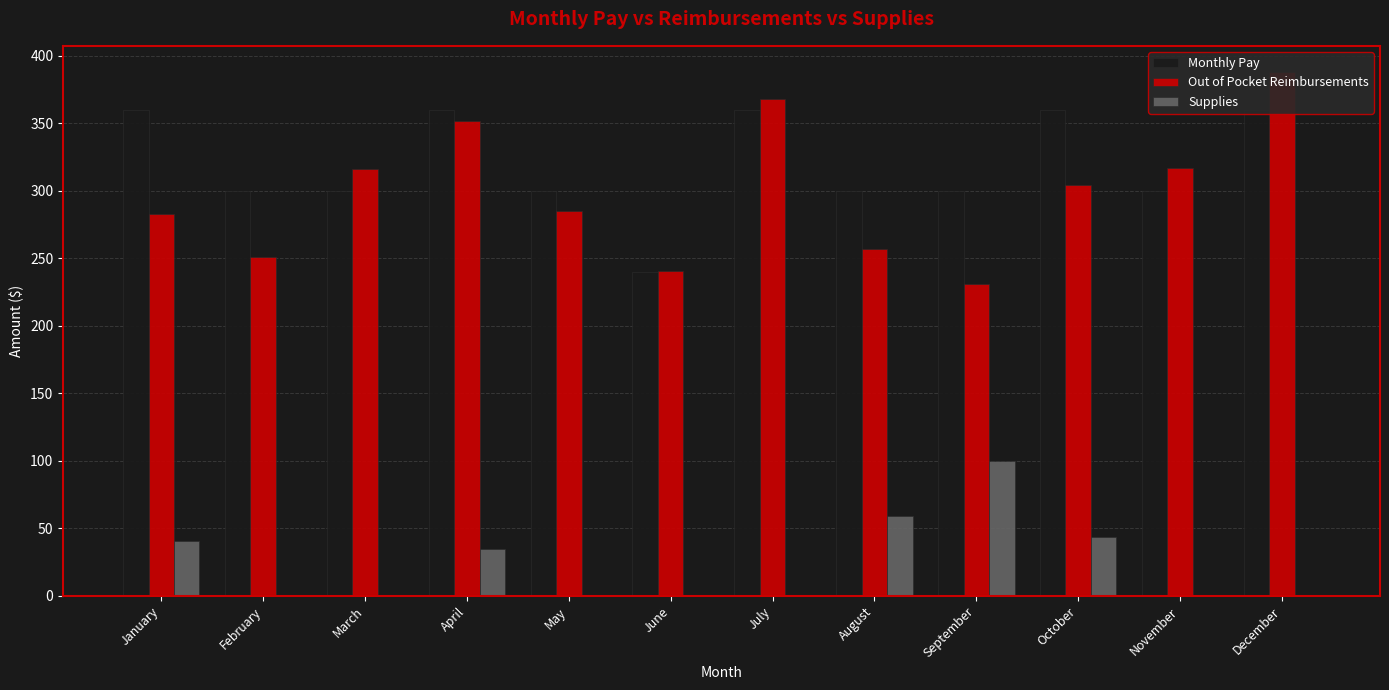

List the series in order of their peak value, lowest first.

Supplies, Monthly Pay, Out of Pocket Reimbursements